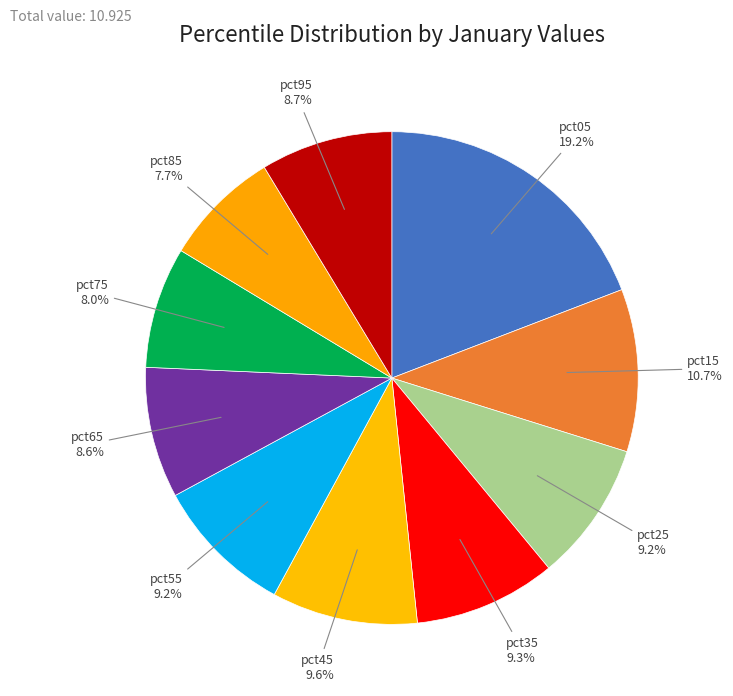

Count the number of slices in the pie.

10